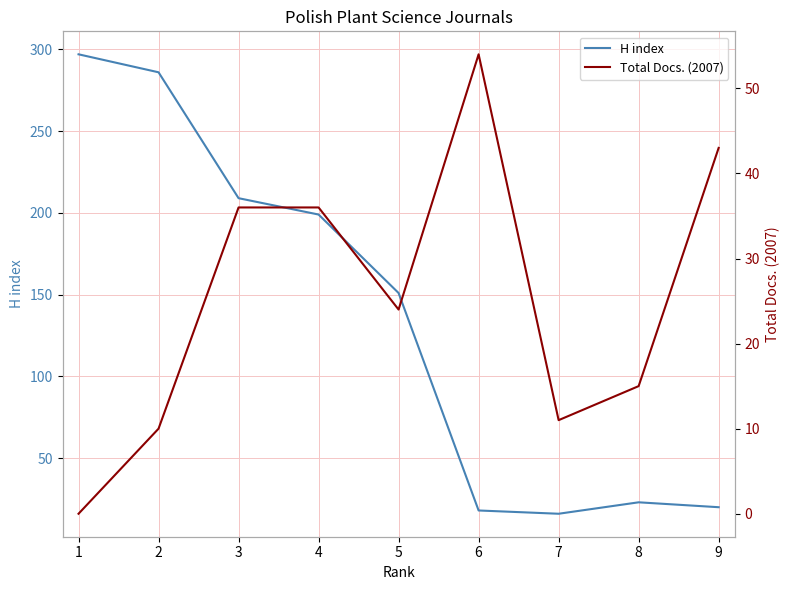

Reading left to right, transcribe all the data shown in this chart.

H index: 297	286	209	199	151	18	16	23	20
Total Docs. (2007): 0	10	36	36	24	54	11	15	43